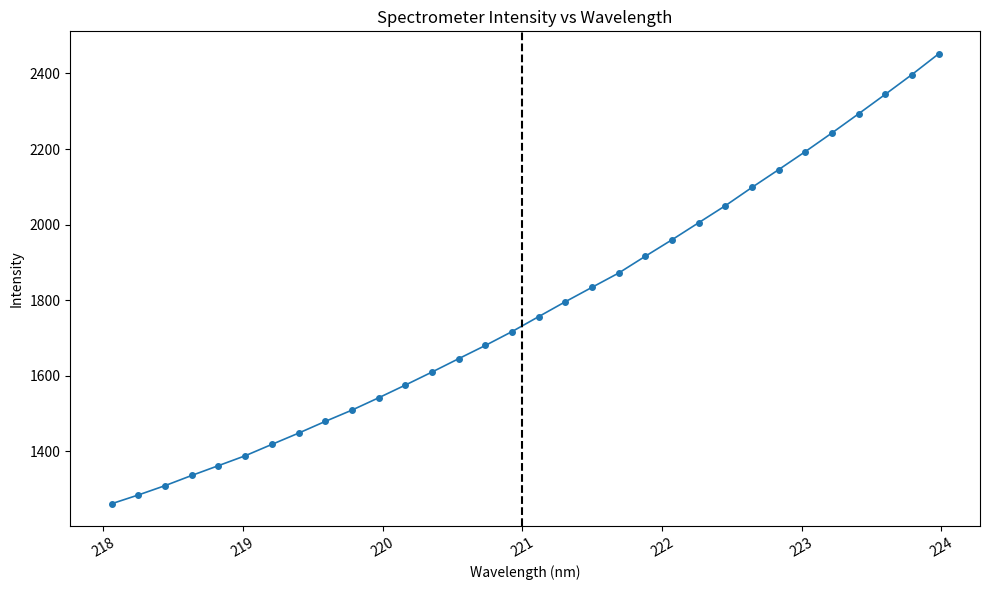

What is the greatest value displayed?

2452.0